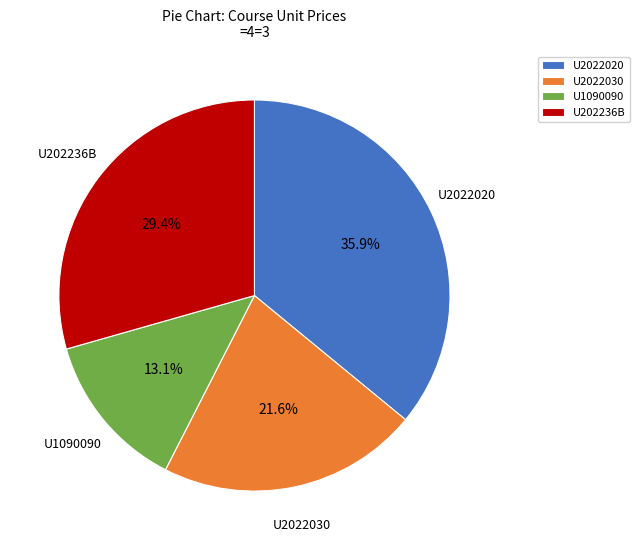

What is the smallest slice in the pie chart?

U1090090